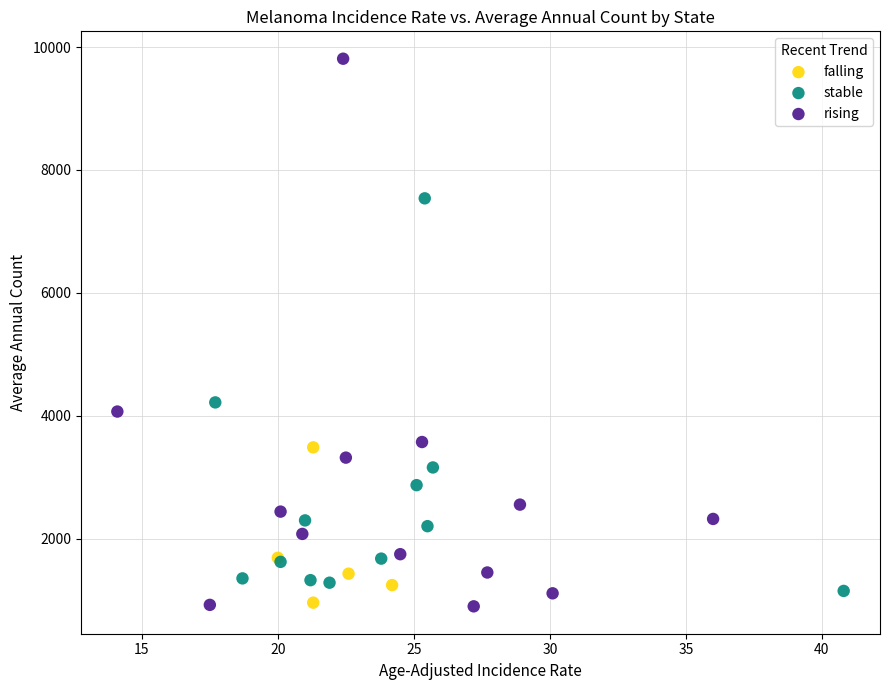

Which series has the largest Y range (max minus min)?

rising